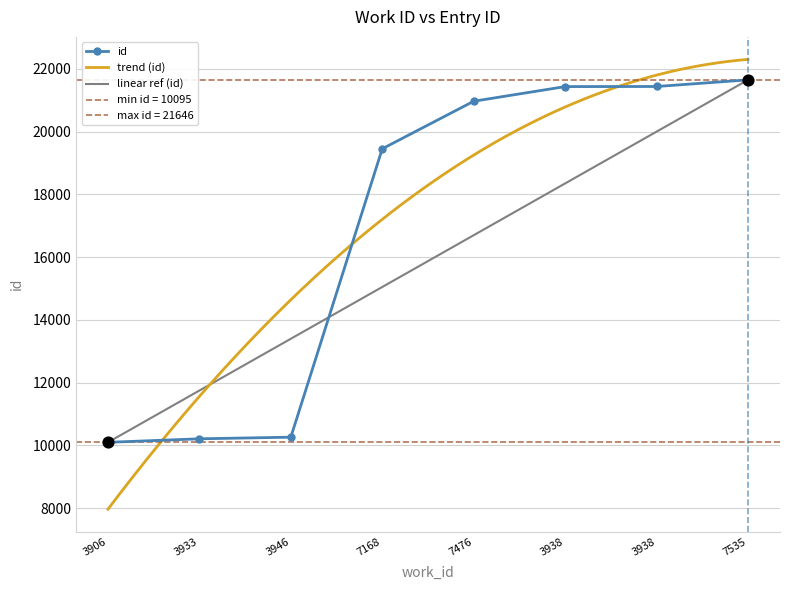

What is the change in value from 3946 to 7535?

+11387